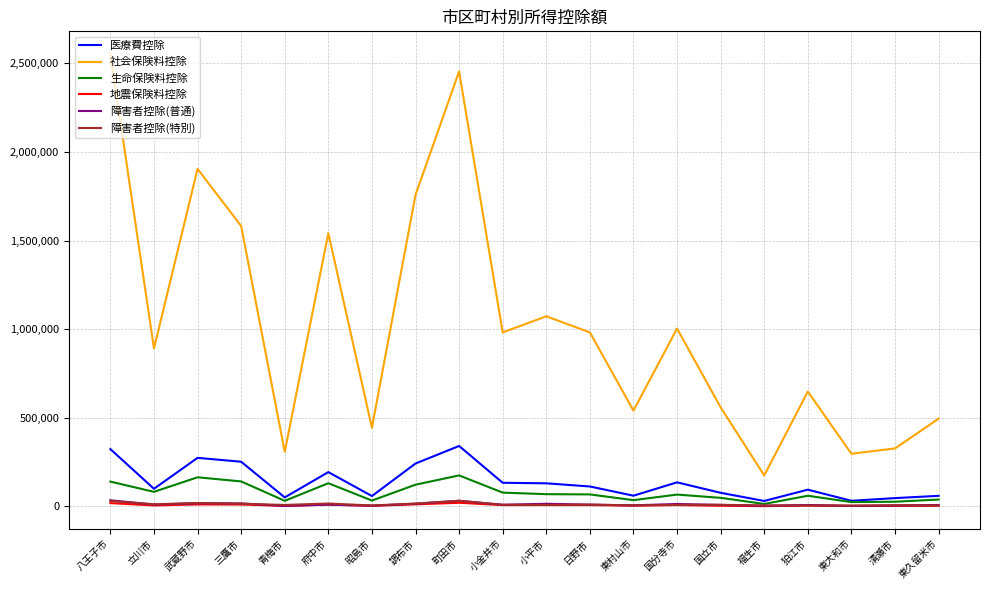

Count the number of categories in the chart.

20